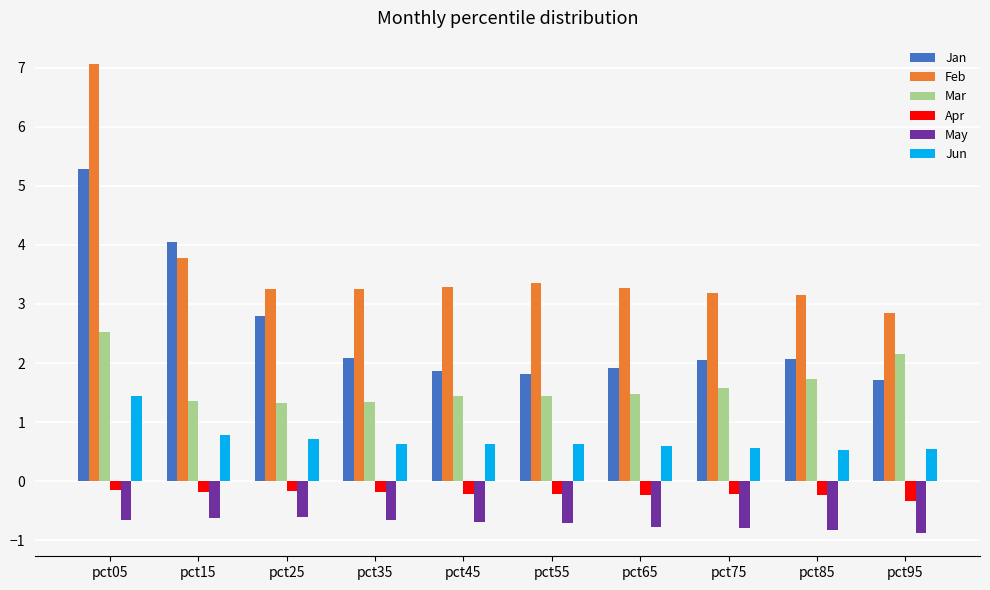

What is the sum of all Feb values?

36.4